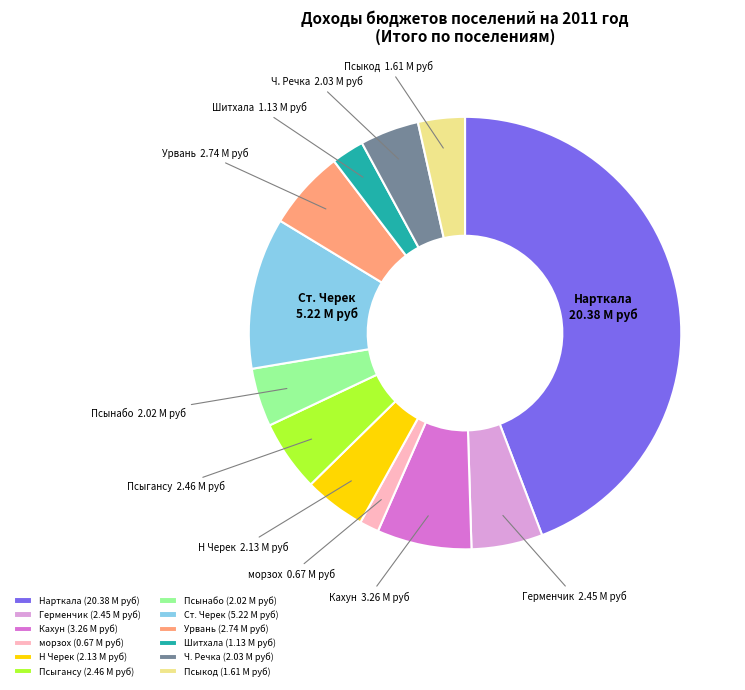

How many segments does this pie chart have?

12